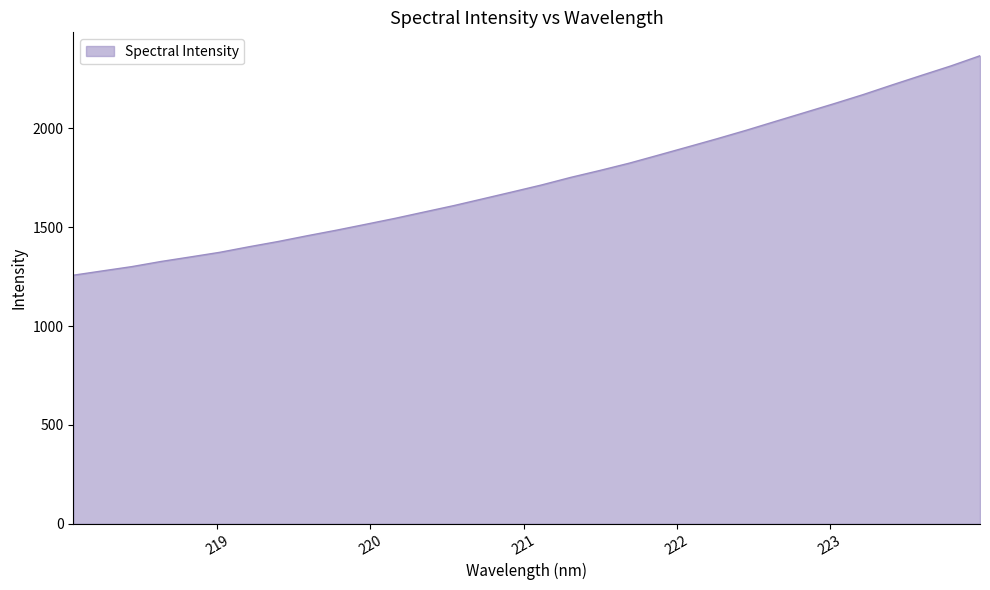

What is the smallest value displayed?

1256.9